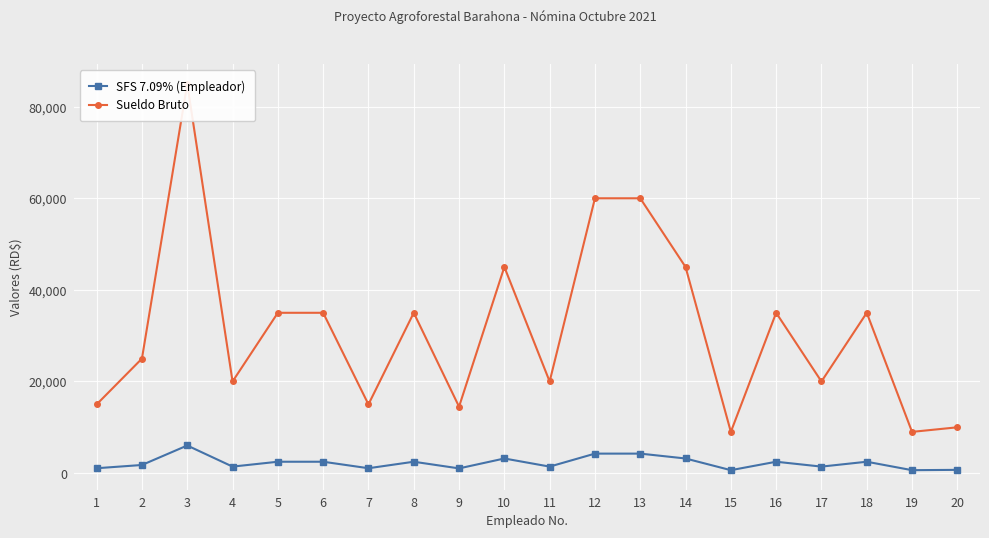

What are all the series names shown in the legend?

SFS 7.09% (Empleador), Sueldo Bruto